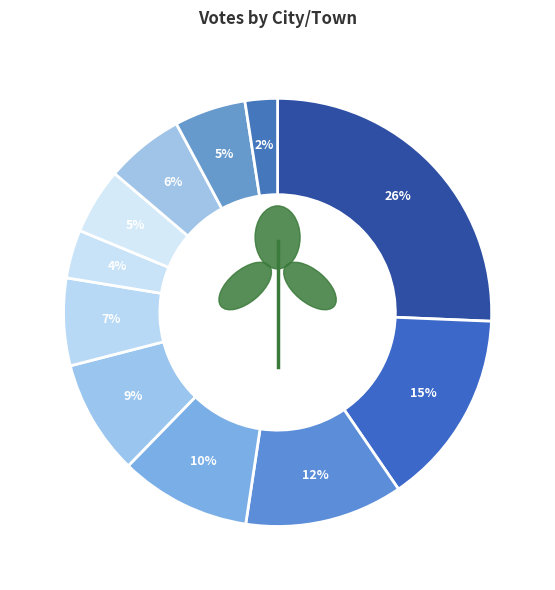

How many segments does this pie chart have?

11